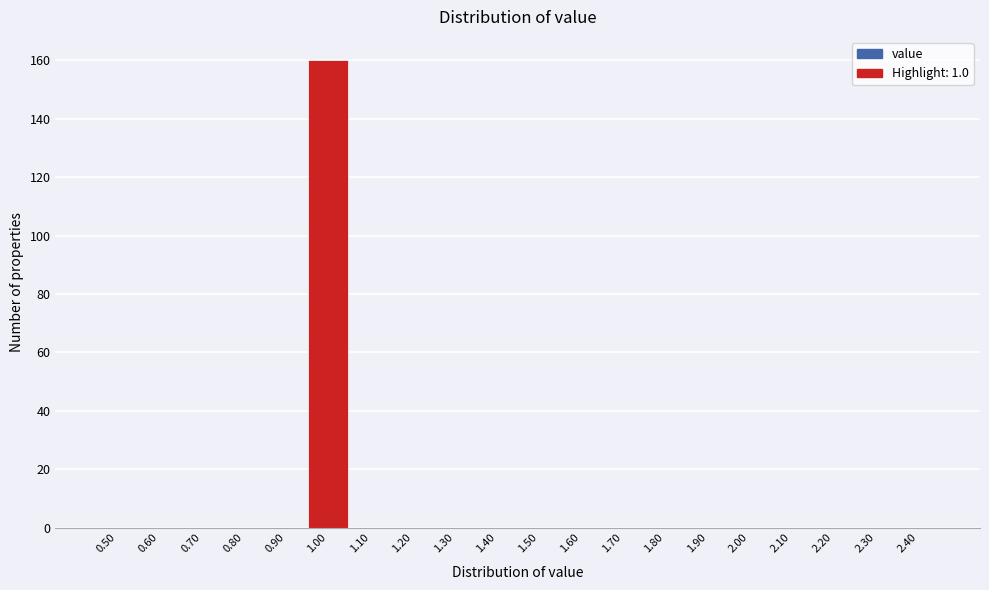

Reading left to right, list every bar in this chart as the range it spans on the x-axis followed by its height. The values are not printed on the chart, so give them approximately, as read against the axis.

0.45 to 0.55: 0
0.55 to 0.65: 0
0.65 to 0.75: 0
0.75 to 0.85: 0
0.85 to 0.95: 0
0.95 to 1.05: 160
1.05 to 1.15: 0
1.15 to 1.25: 0
1.25 to 1.35: 0
1.35 to 1.45: 0
1.45 to 1.55: 0
1.55 to 1.65: 0
1.65 to 1.75: 0
1.75 to 1.85: 0
1.85 to 1.95: 0
1.95 to 2.05: 0
2.05 to 2.15: 0
2.15 to 2.25: 0
2.25 to 2.35: 0
2.35 to 2.45: 0